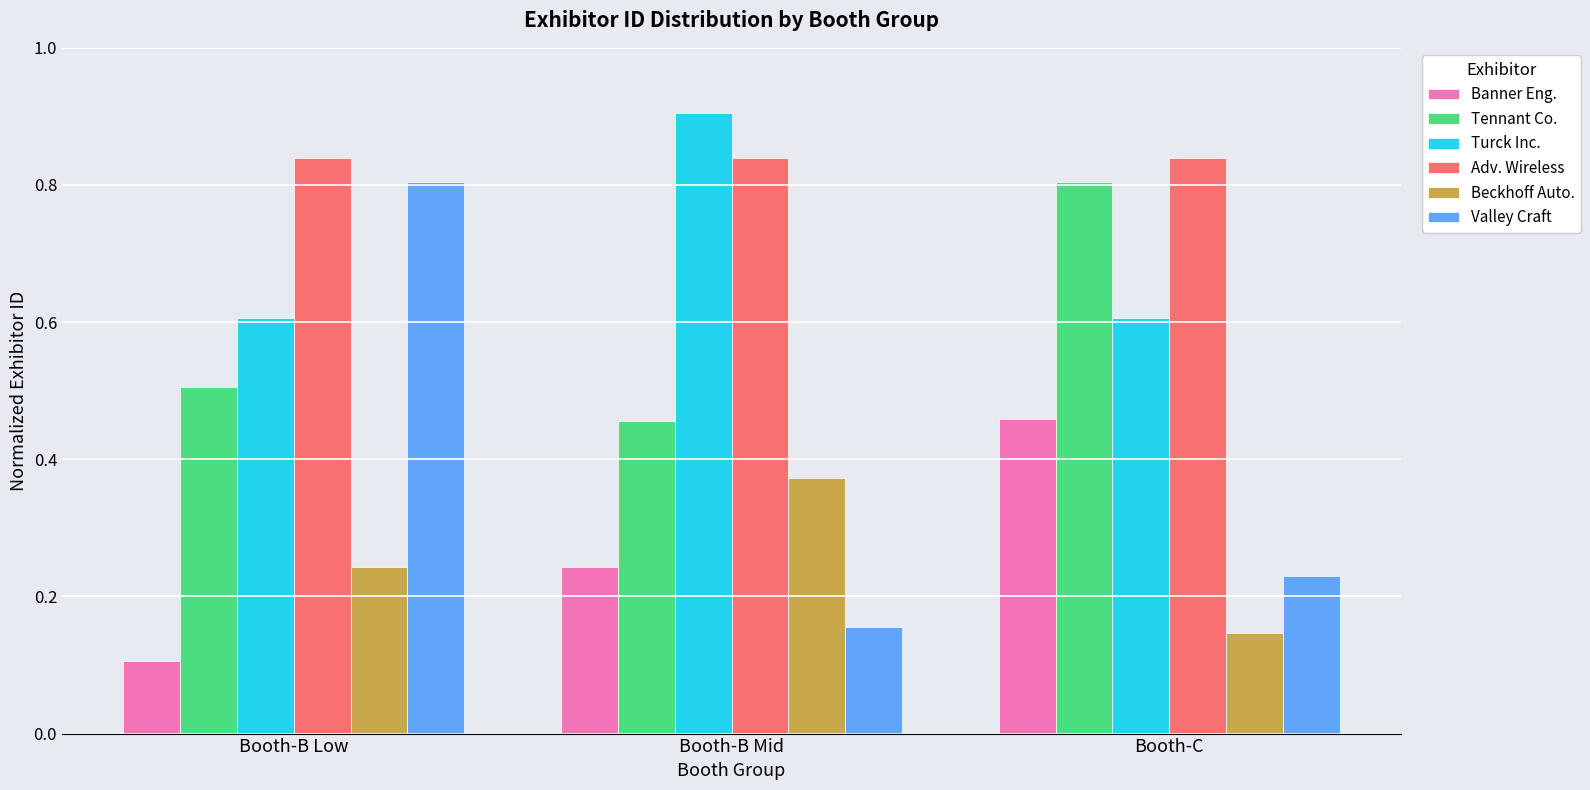

Which series has the largest range (max minus min)?

Valley Craft